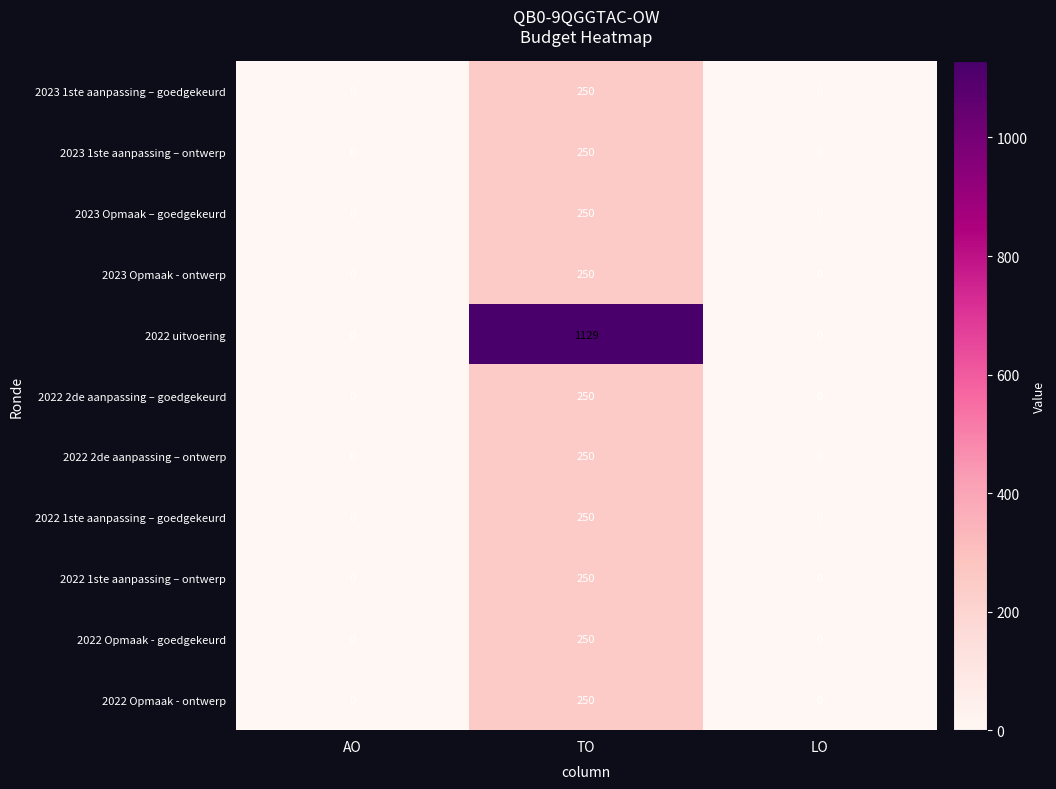

What is the average value of the 2022 2de aanpassing – goedgekeurd series?

83